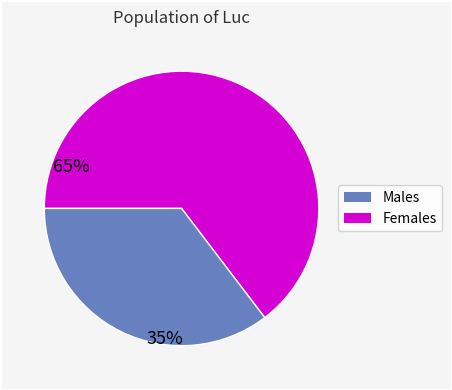

How many slices are in this pie chart?

2